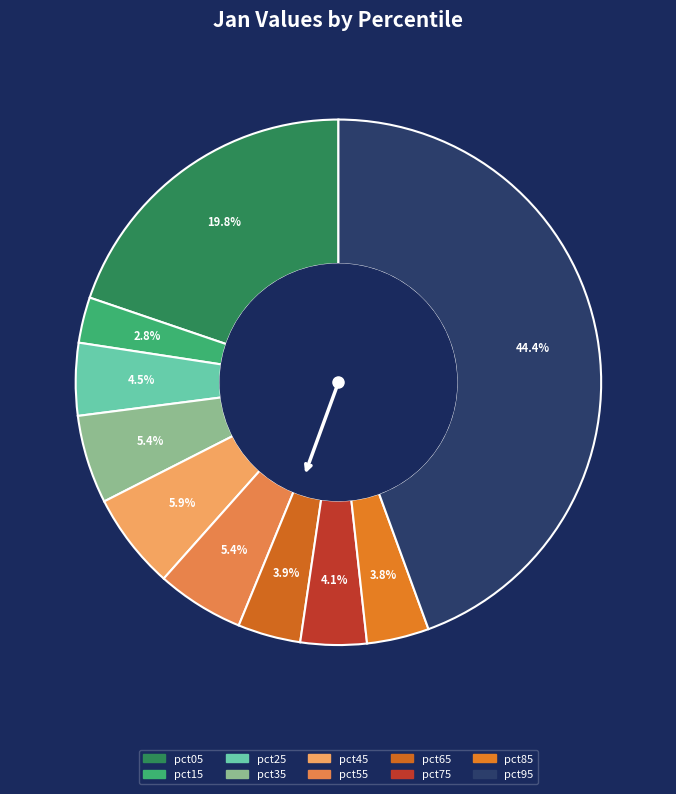

Rank the categories by value from lowest to highest.

pct15, pct85, pct65, pct75, pct25, pct55, pct35, pct45, pct05, pct95